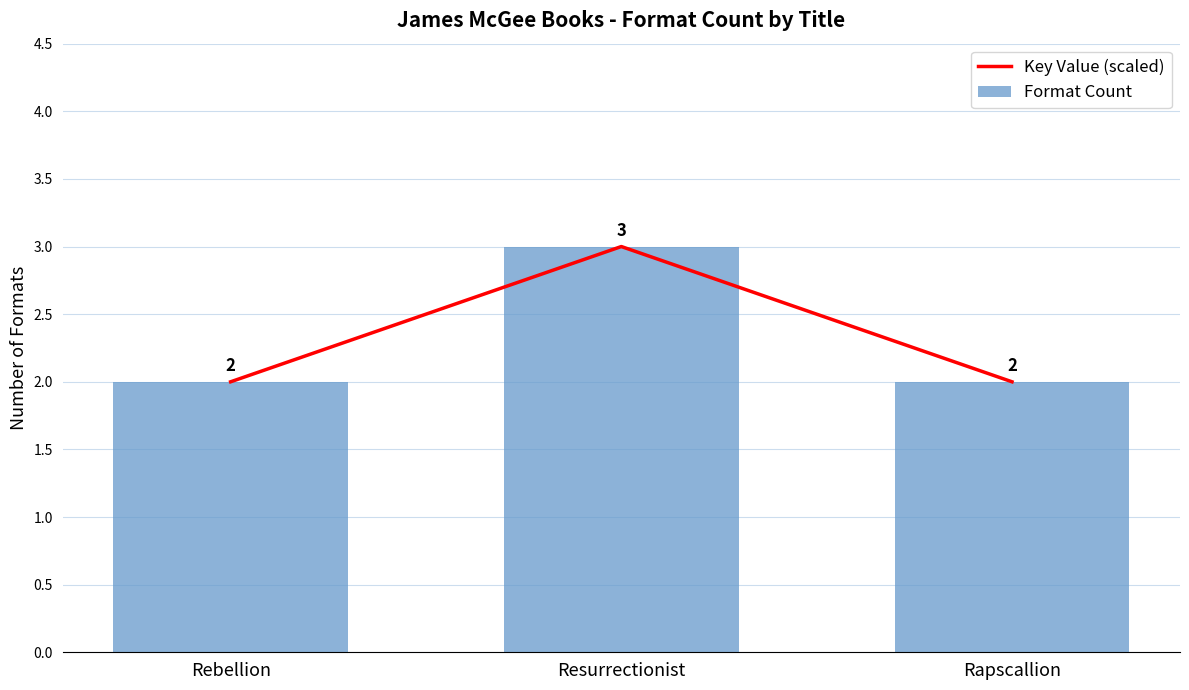

Reading left to right, what are all the values shown in this chart?

Key Value (scaled): 2	3	2
Format Count: 2	3	2